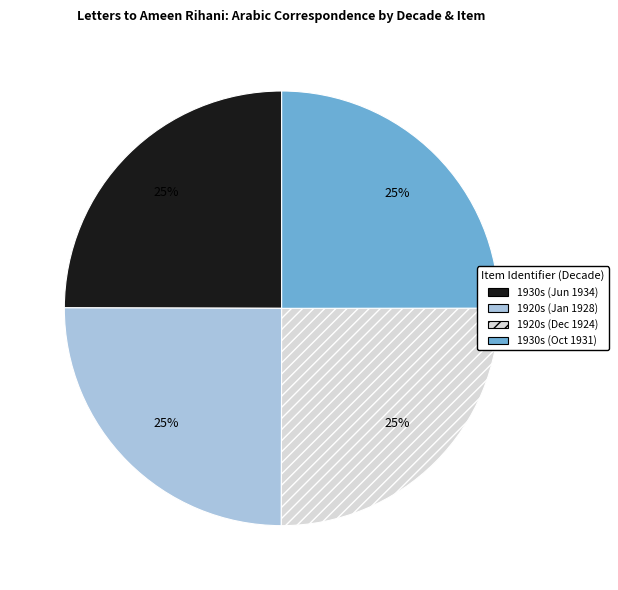

Is there a majority slice in this chart?

No